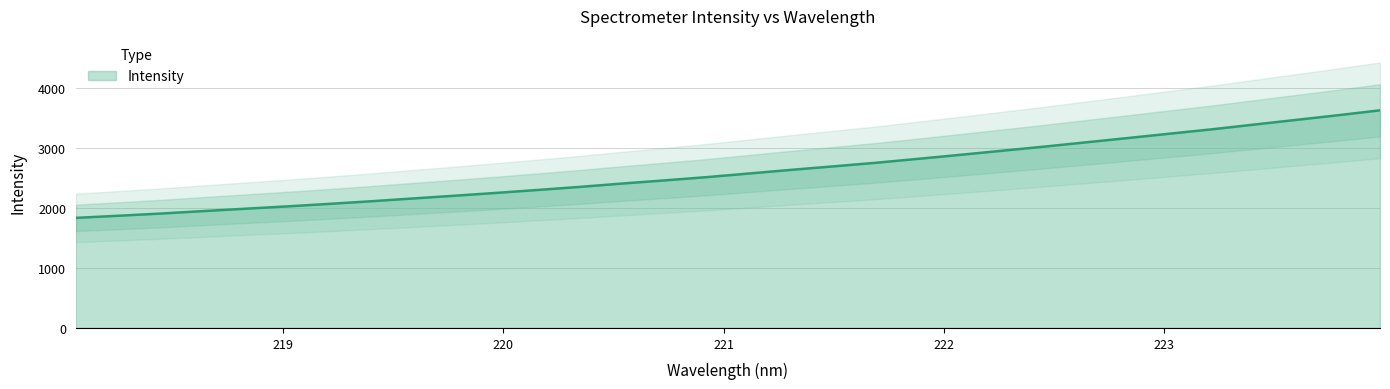

True or false: the data has more than 0 interior local peaks.

False